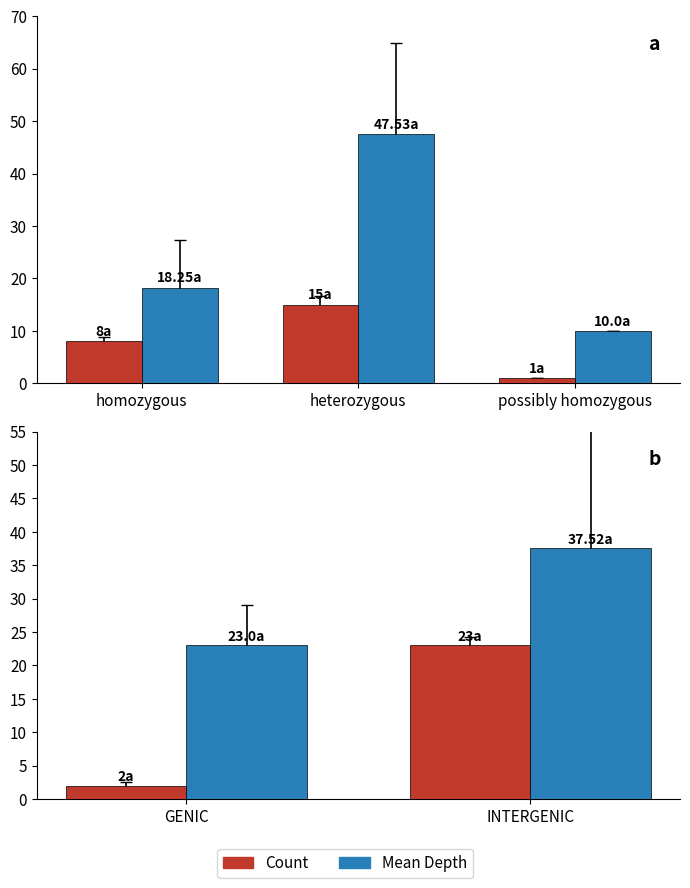

Which category has the highest value in the Mean Depth series?

INTERGENIC